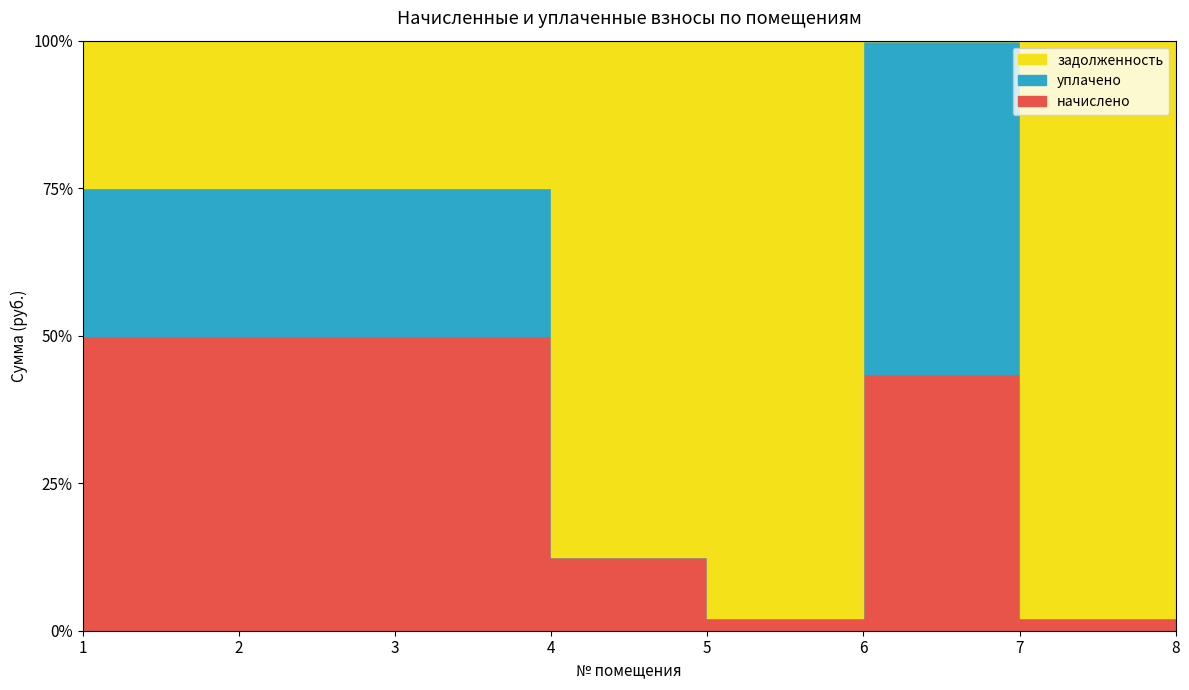

What is the lowest value of the начислено series?

941.7